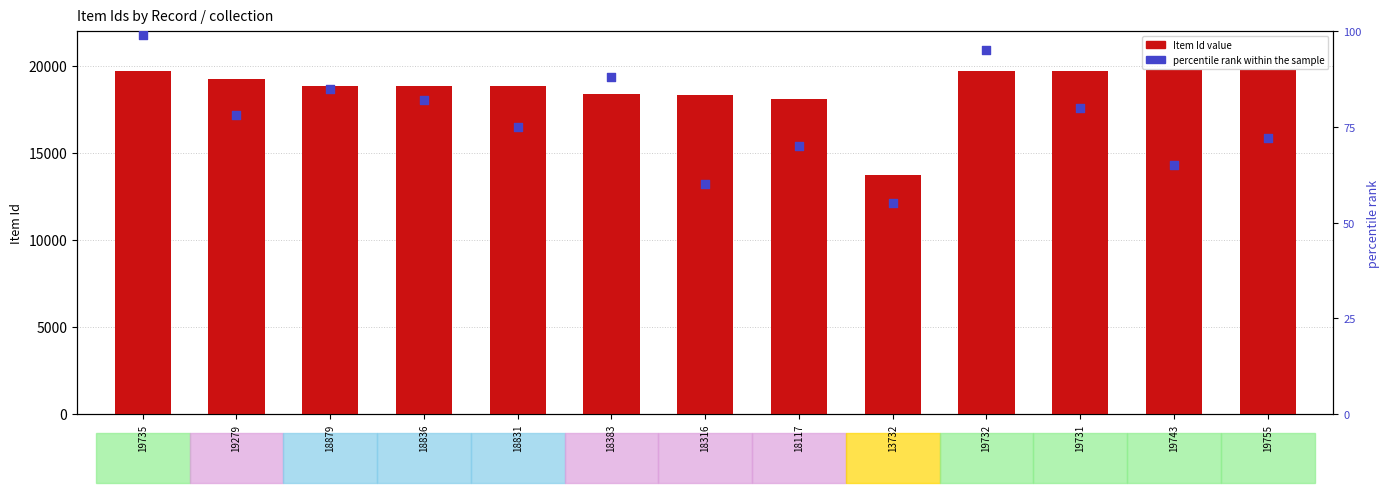

What is the total value across all series at 13732?

13787